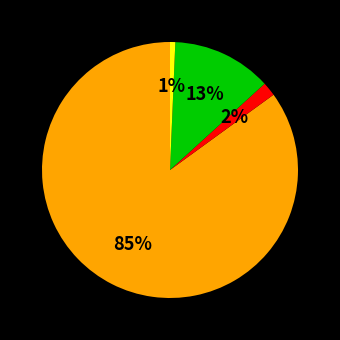

How many slices are in this pie chart?

4